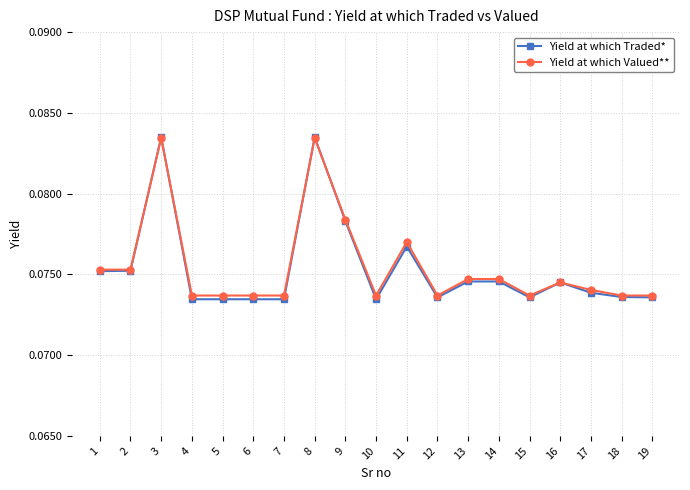

Which series has the largest range (max minus min)?

Yield at which Traded*